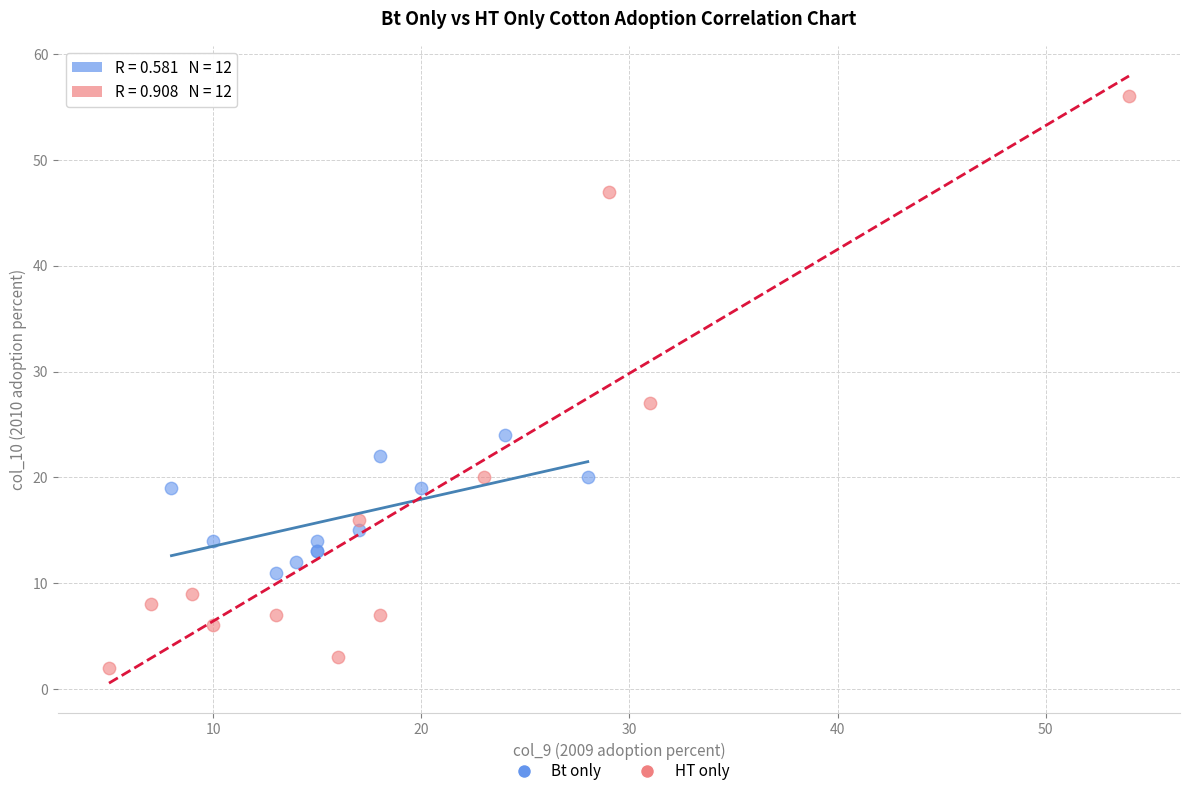

Which series contains the lowest Y value?

HT only